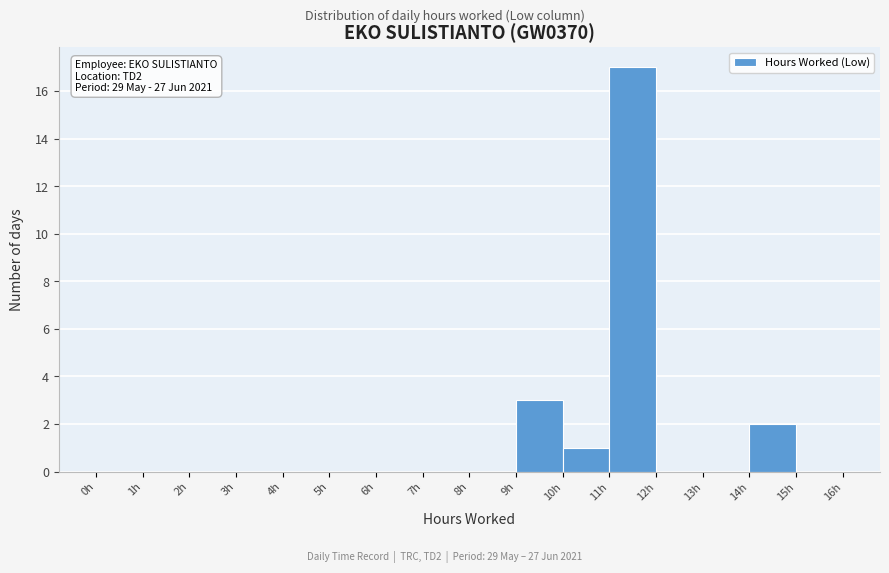

Over which range of the x-axis is the bar tallest?

11 to 12